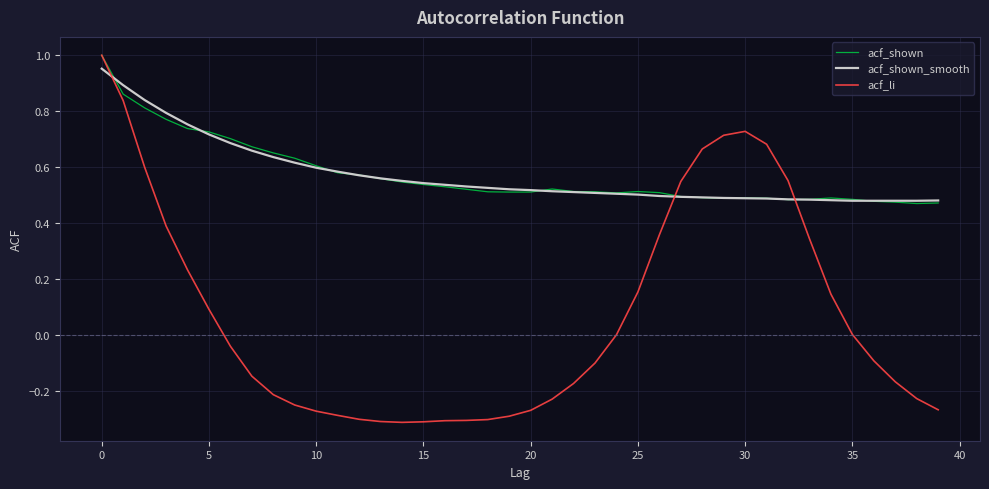

Which series has the largest range (max minus min)?

acf_li